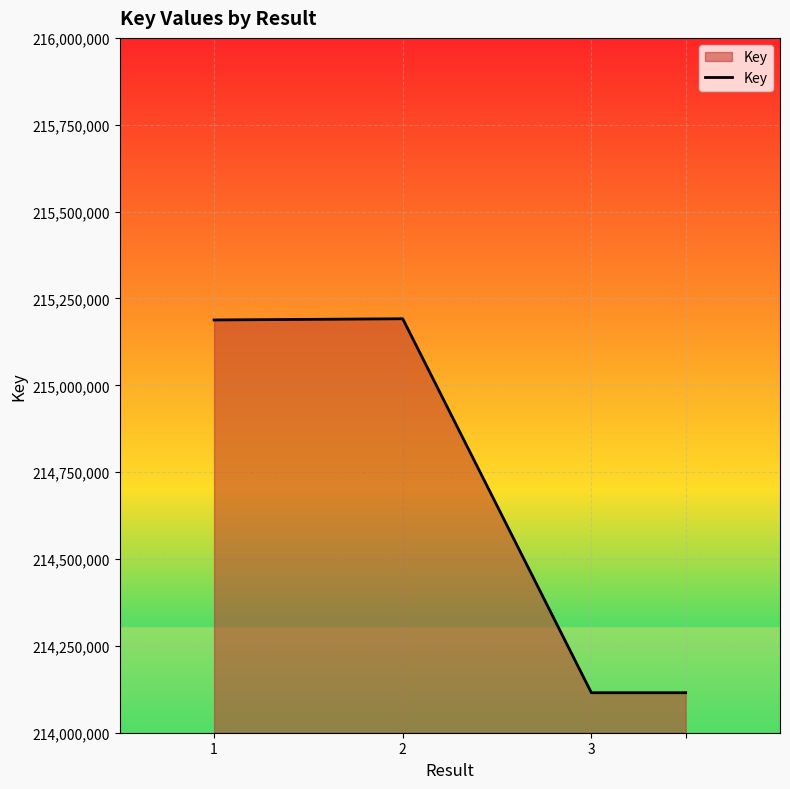

What is the average value?

214652483